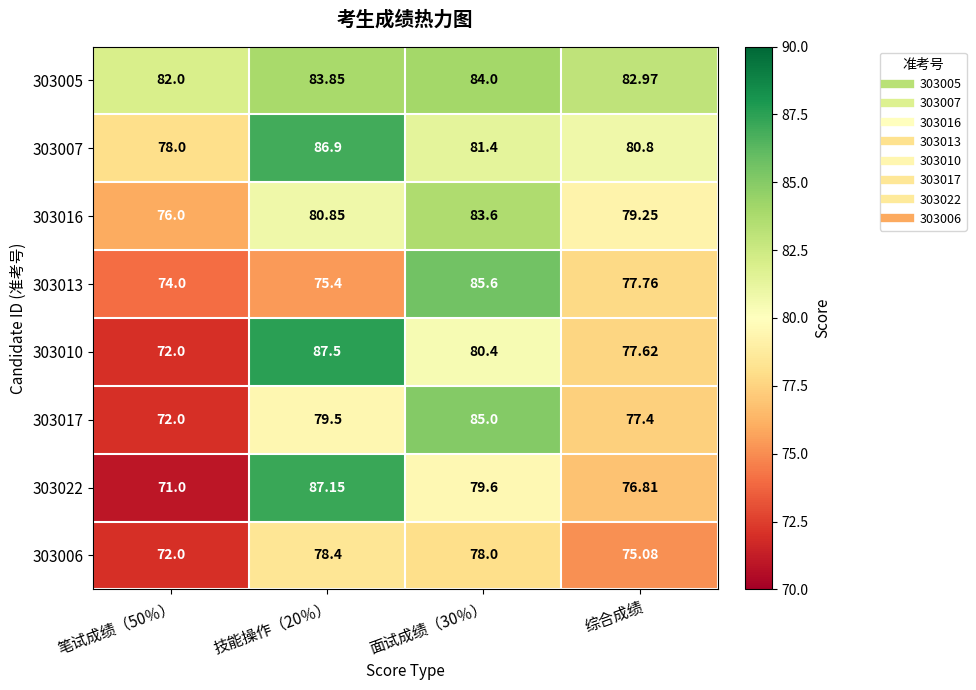

Which category has the highest value across all series?

技能操作（20％）